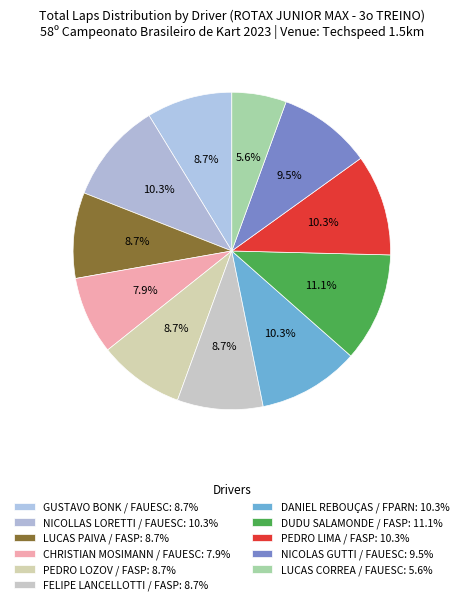

What portion of the pie excludes PEDRO LOZOV / FASP?

91.3%